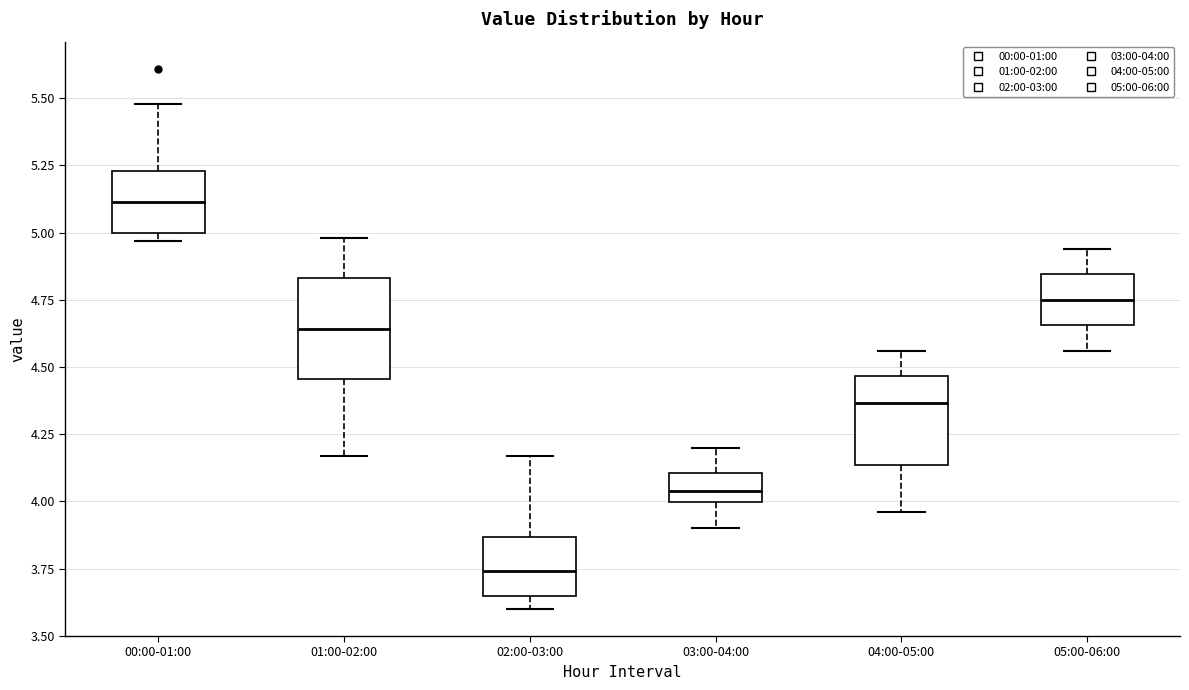

Where is the upper edge of the box for 03:00-04:00 on the y-axis? The values are not printed on the chart, so give them approximately, as read against the axis.

4.10